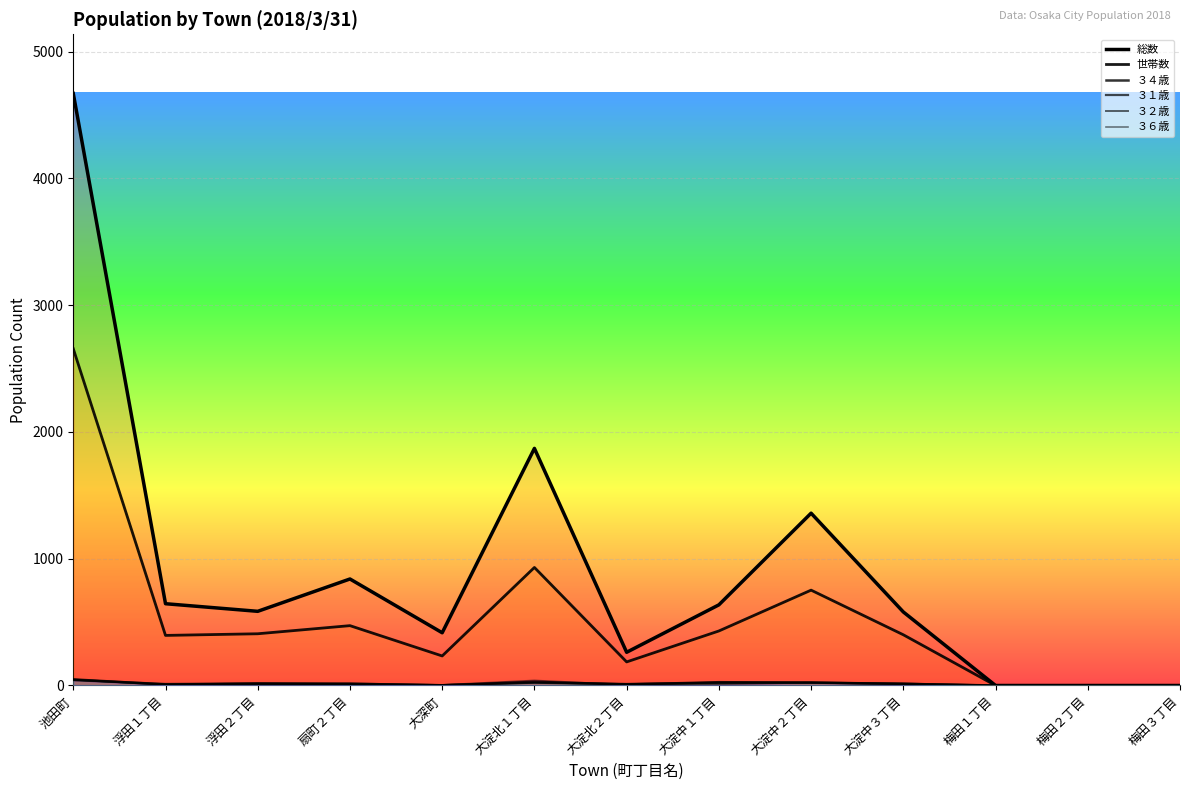

What is the sum of the 総数 values at 大淀北１丁目 and 大淀中３丁目?

2450